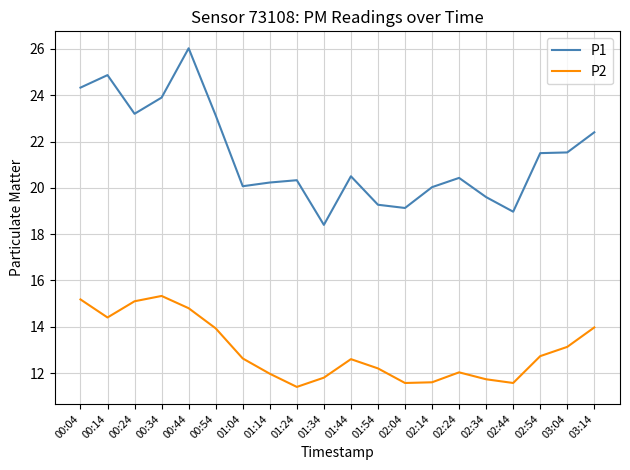

Which series has the largest range (max minus min)?

P1